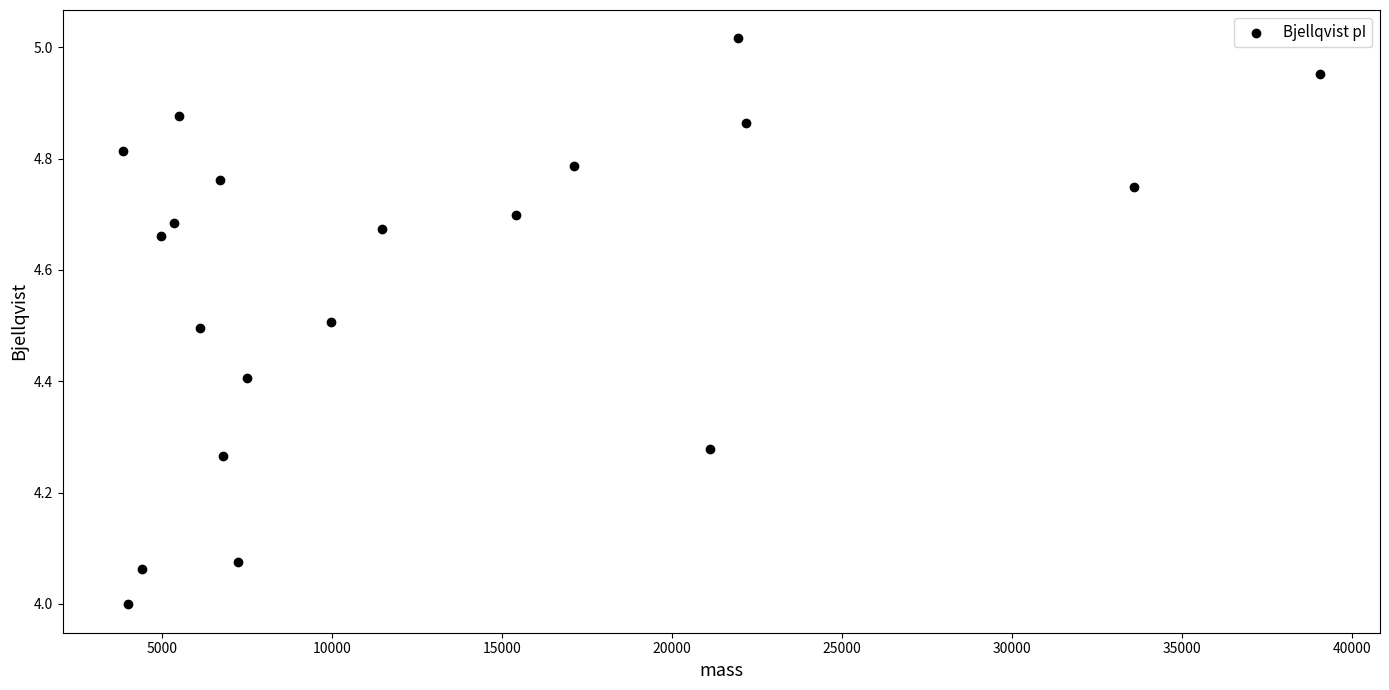

What is the range of Y values (max minus min)?

1.0